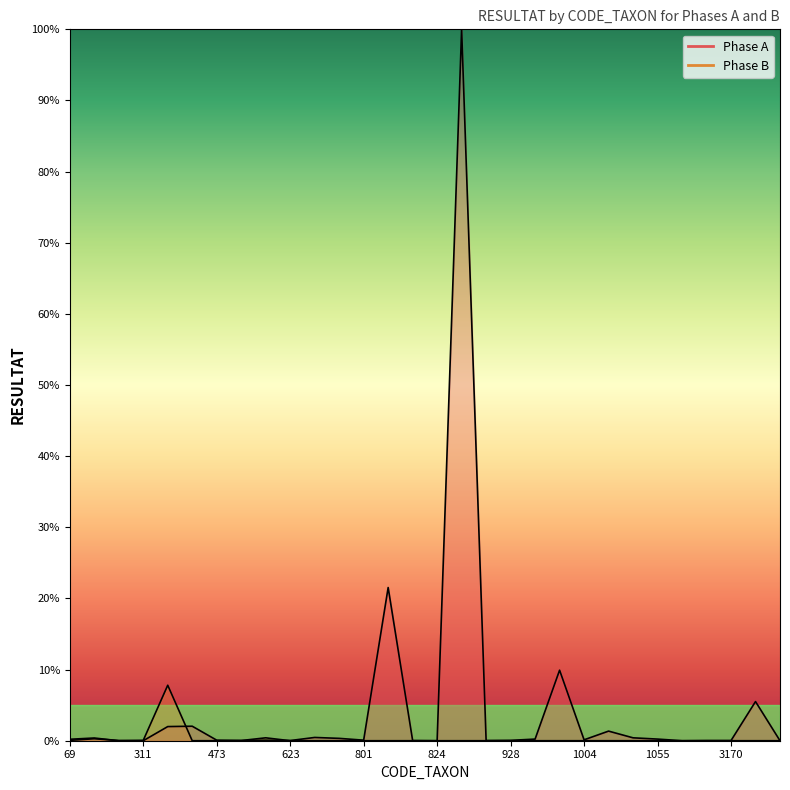

What is the average value of the Phase B series?

0.3